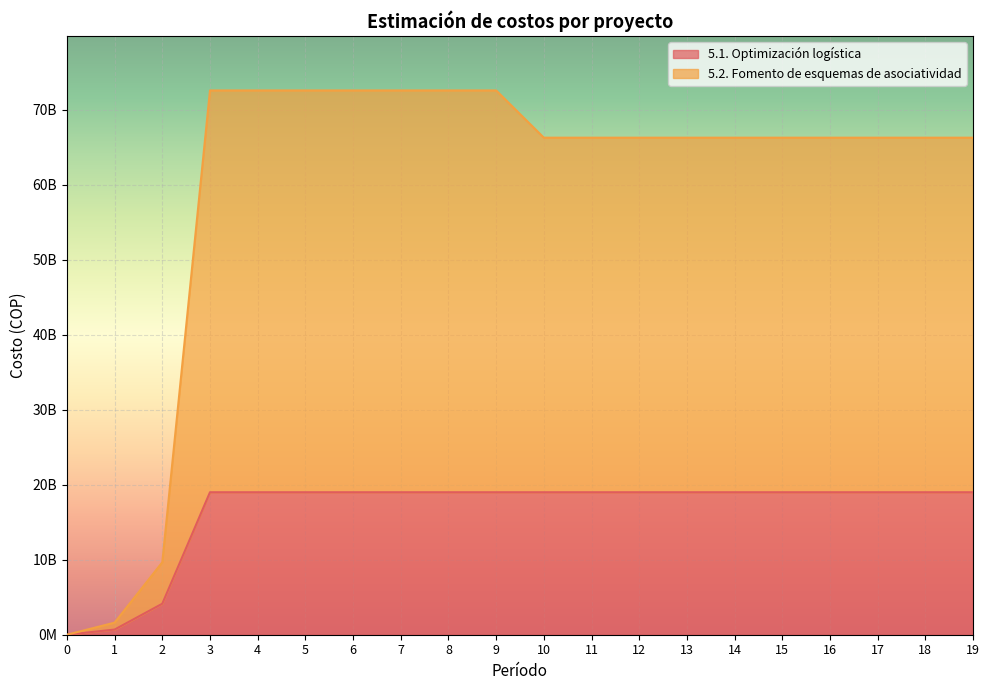

True or false: 5.1. Optimización logística and 5.2. Fomento de esquemas de asociatividad intersect in this chart.

False